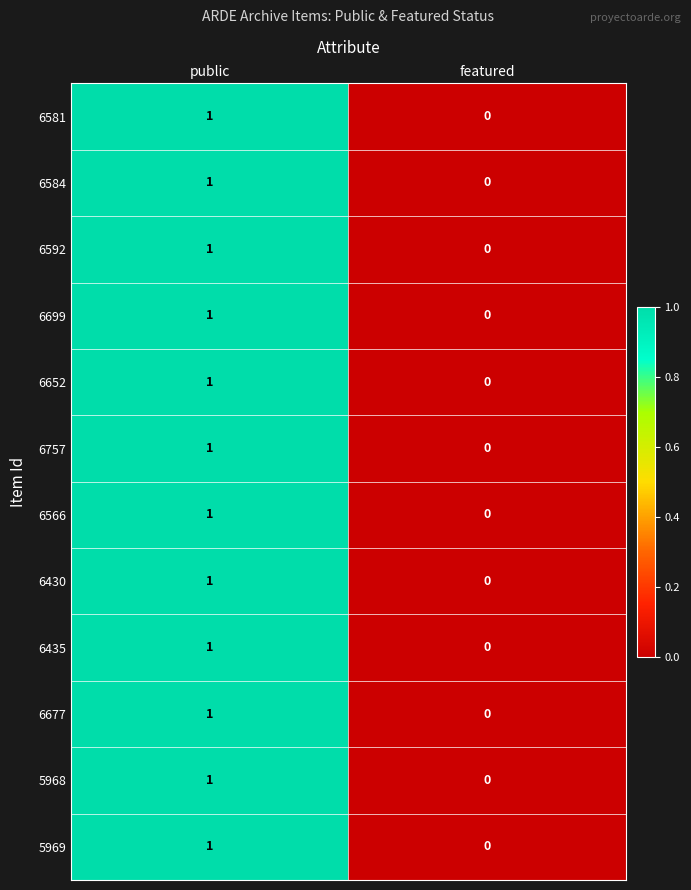

Which category has the highest value in the 6677 series?

public